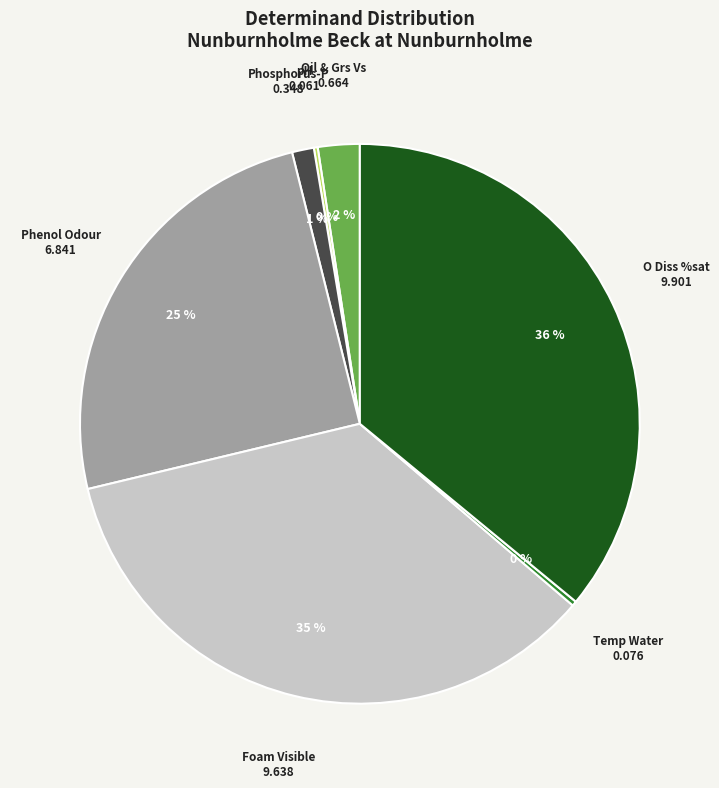

Is it true that Phosphorus-P is 1% of the pie?

True